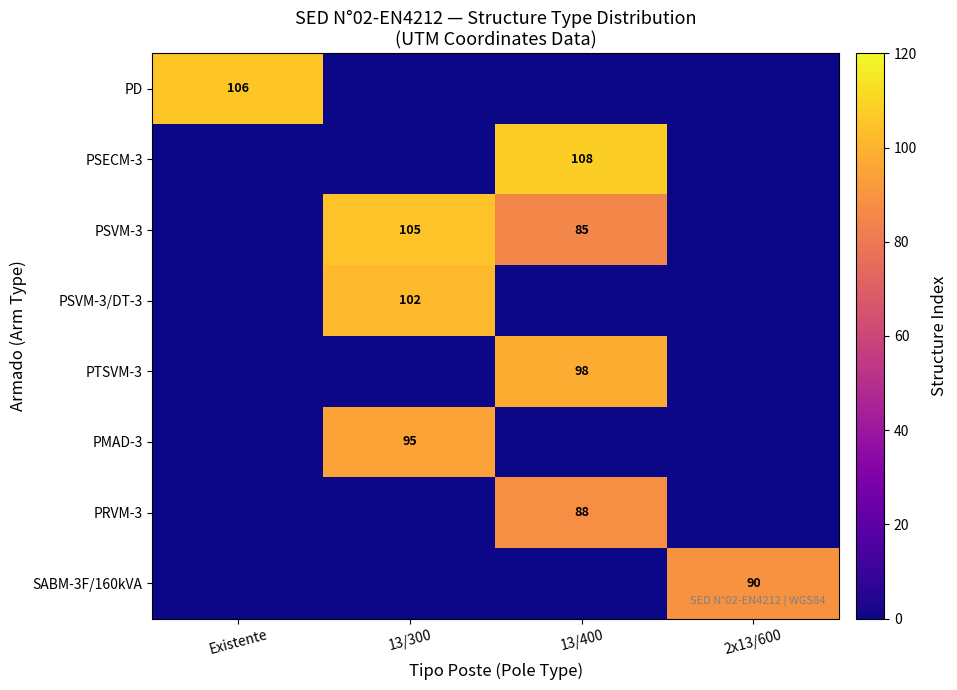

True or false: PSVM-3/DT-3 has a value of 102 at 13/300.

True